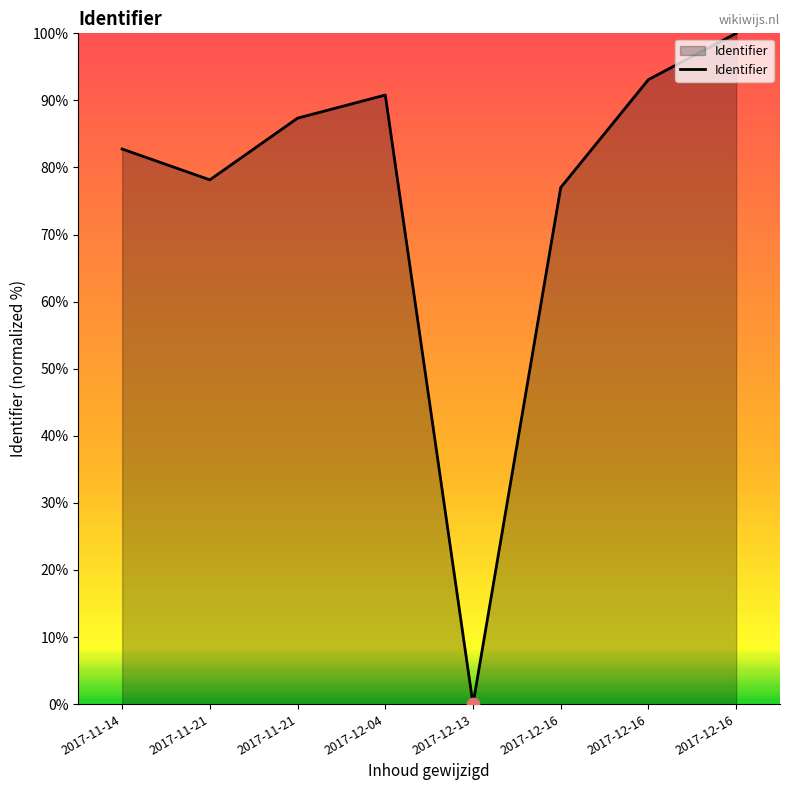

What is the change in value from 2017-11-21 to 2017-12-13?

-78.2